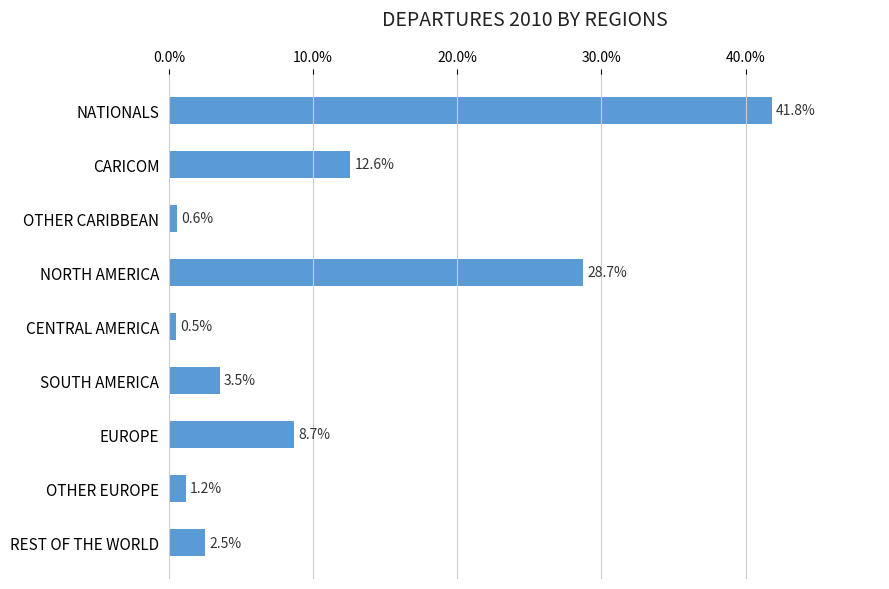

What is the sum of all values?

100.0